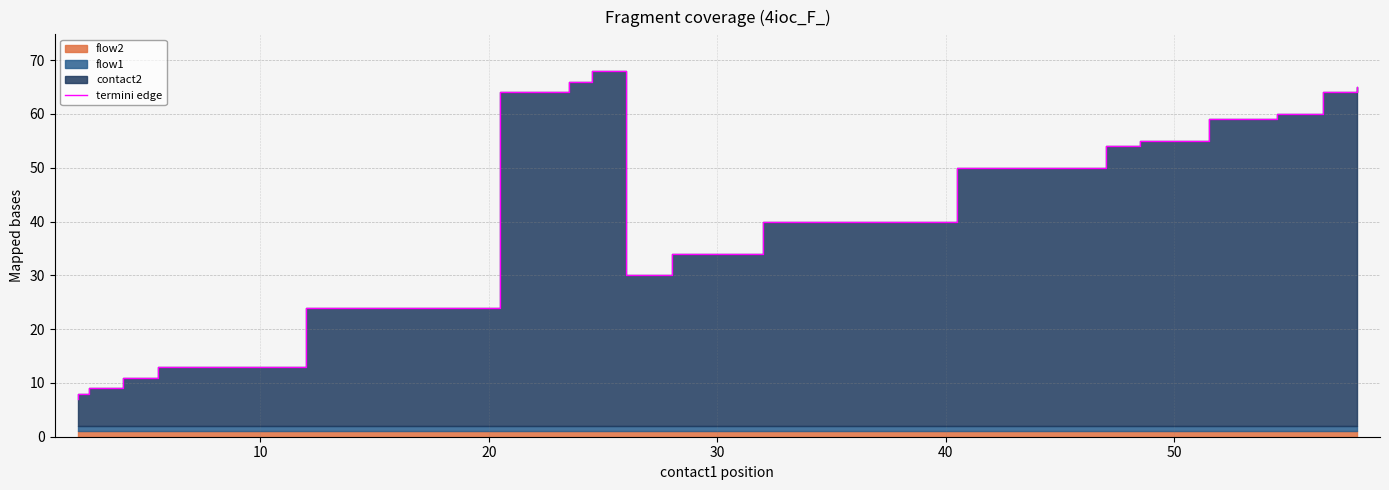

True or false: the data has more than 1 interior local peaks.

False